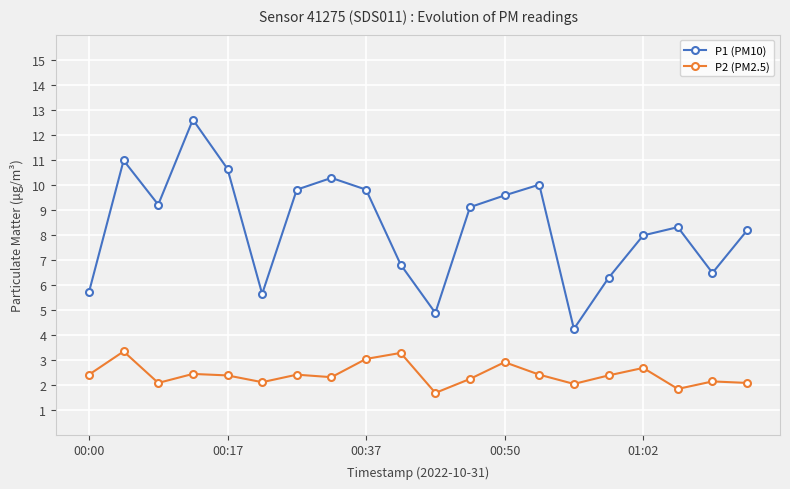

True or false: P1 (PM10) has more than 1 points higher than both neighbors.

True